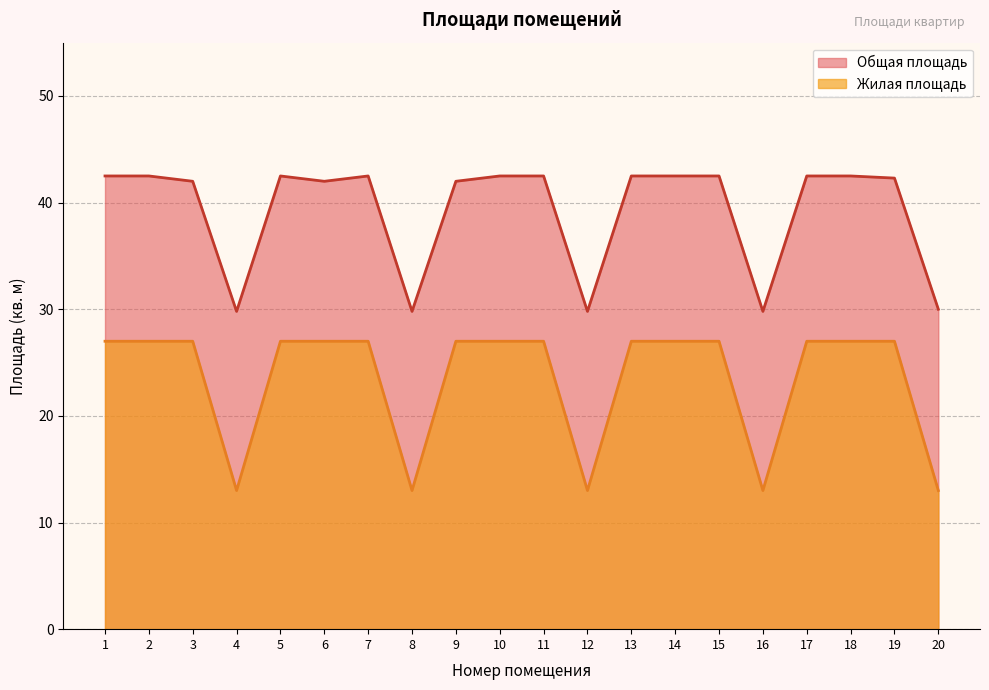

In Общая площадь, how many points are lower than both neighbors (excluding endpoints)?

5